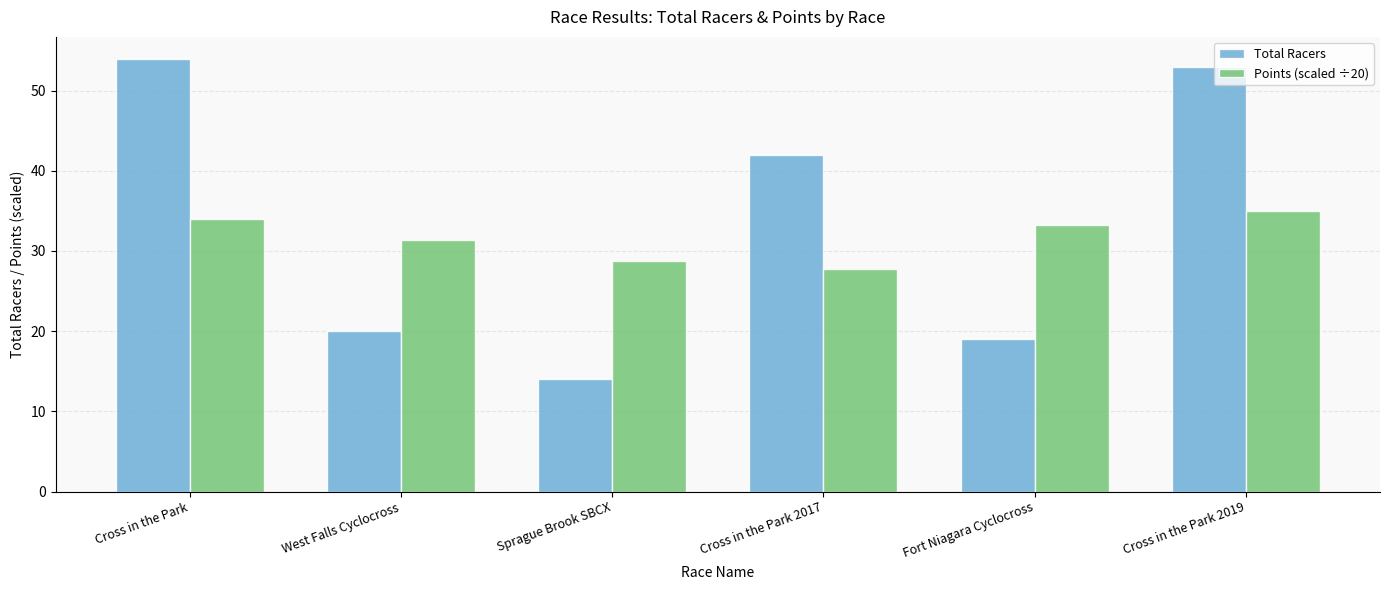

At which category does the chart reach its peak across all series?

Cross in the Park